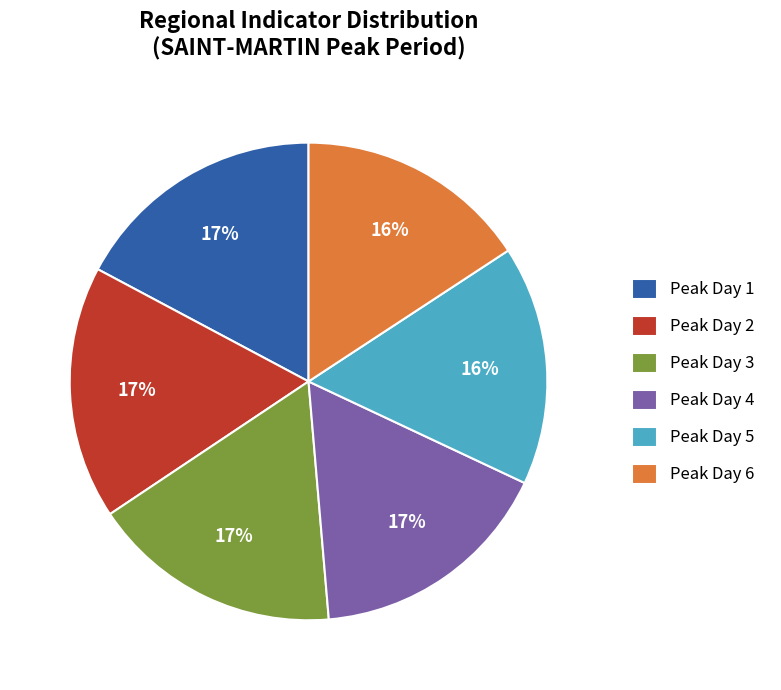

To the nearest percent, what is the difference between the largest and smallest slice percentages?

1%